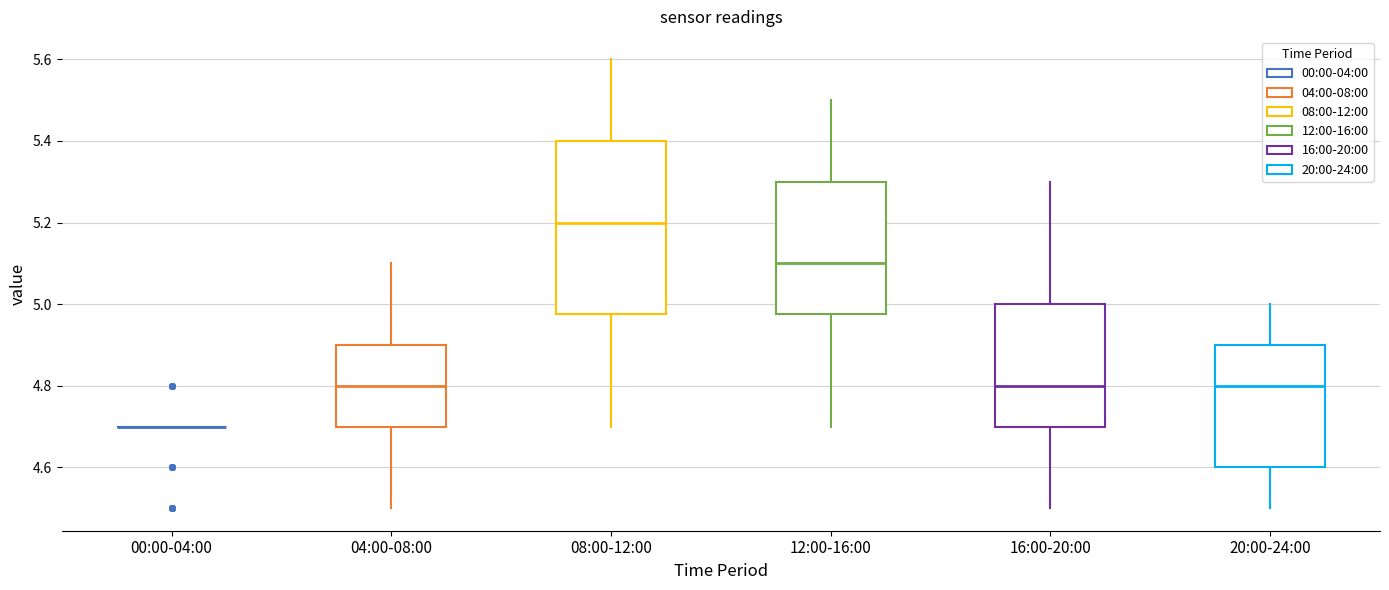

Reading left to right, read every box against the y-axis: the position of its median line, the range the box covers, and the ends of its whiskers. The values are not printed on the chart, so give them approximately, as read against the axis.

00:00-04:00: box collapsed to a line at 4.70, whiskers 4.70 to 4.70
04:00-08:00: median 4.80, box 4.70 to 4.90, whiskers 4.50 to 5.10
08:00-12:00: median 5.20, box 4.98 to 5.40, whiskers 4.70 to 5.60
12:00-16:00: median 5.10, box 4.98 to 5.30, whiskers 4.70 to 5.50
16:00-20:00: median 4.80, box 4.70 to 5.00, whiskers 4.50 to 5.30
20:00-24:00: median 4.80, box 4.60 to 4.90, whiskers 4.50 to 5.00